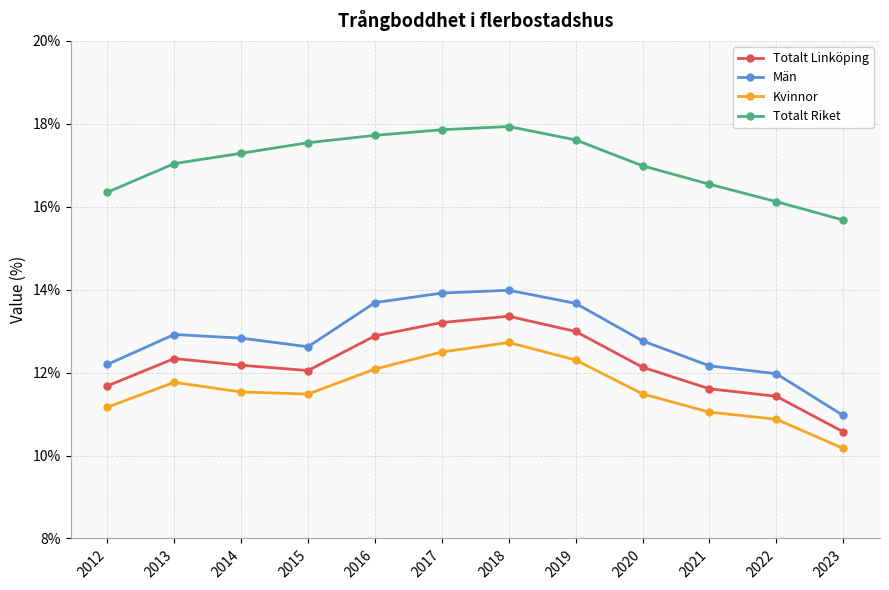

What is the spread (max minus min) of values at 2017?

5.4